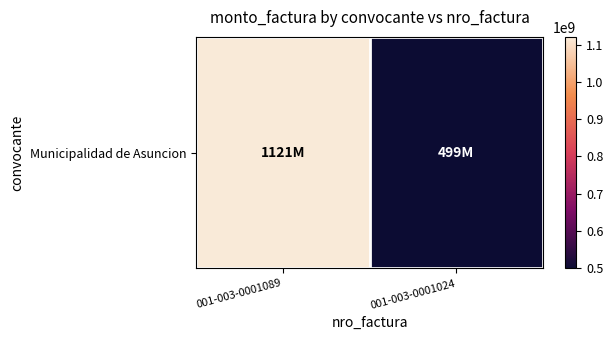

How many distinct data groups are displayed?

1